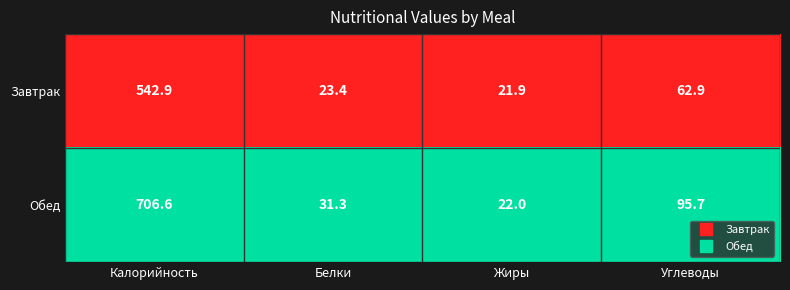

What is the total value across all series at Жиры?

43.9